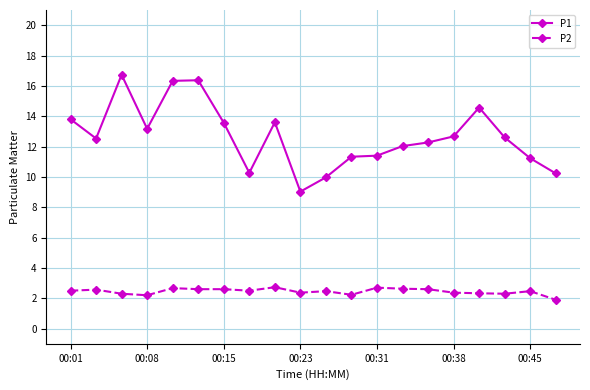

Which series has the largest total across all categories?

P1